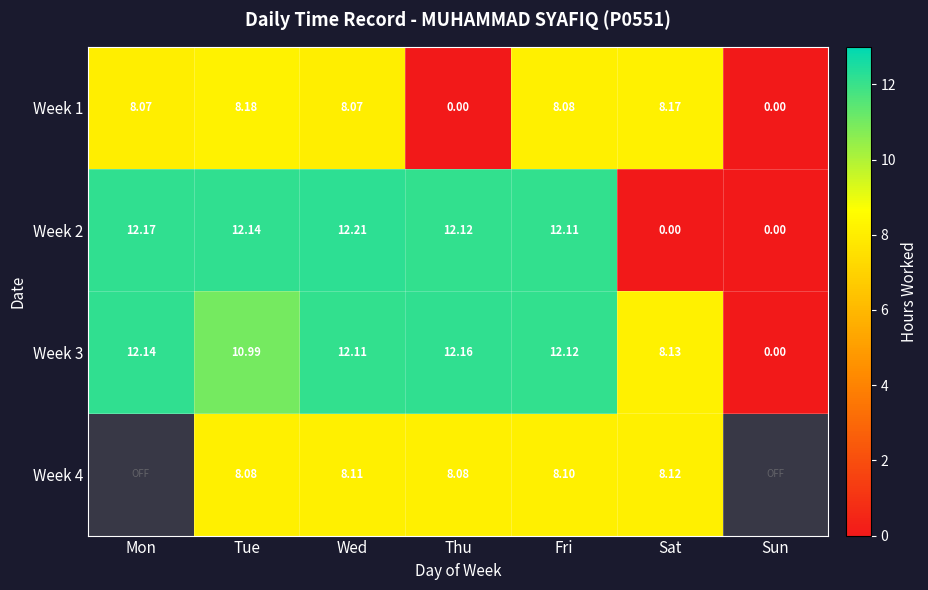

What is the difference between the highest and lowest values at Wed?

4.1